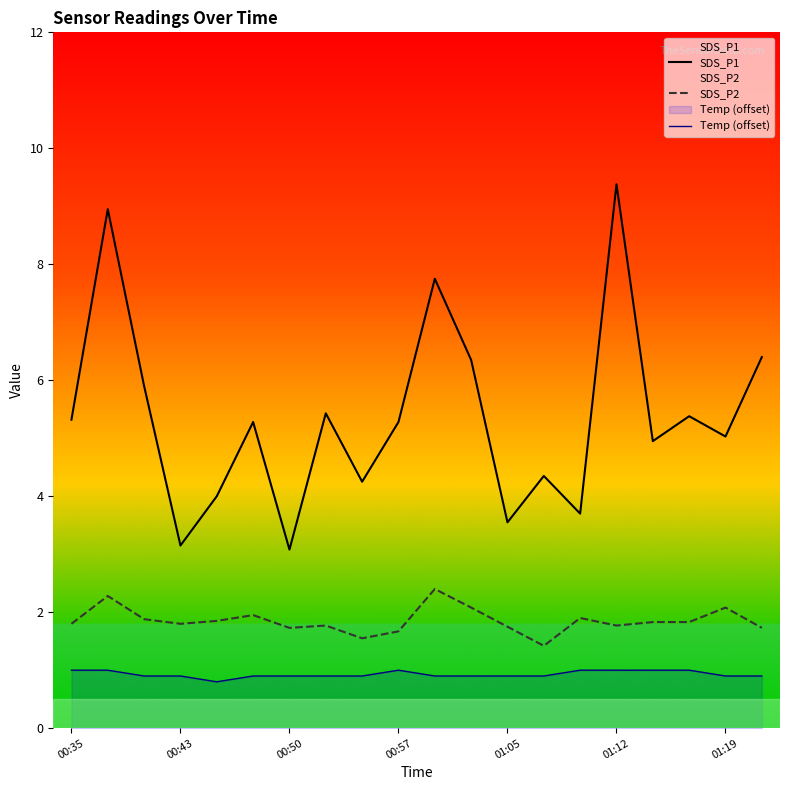

True or false: Temp (offset) has a value of 1.6 at 01:19.

False